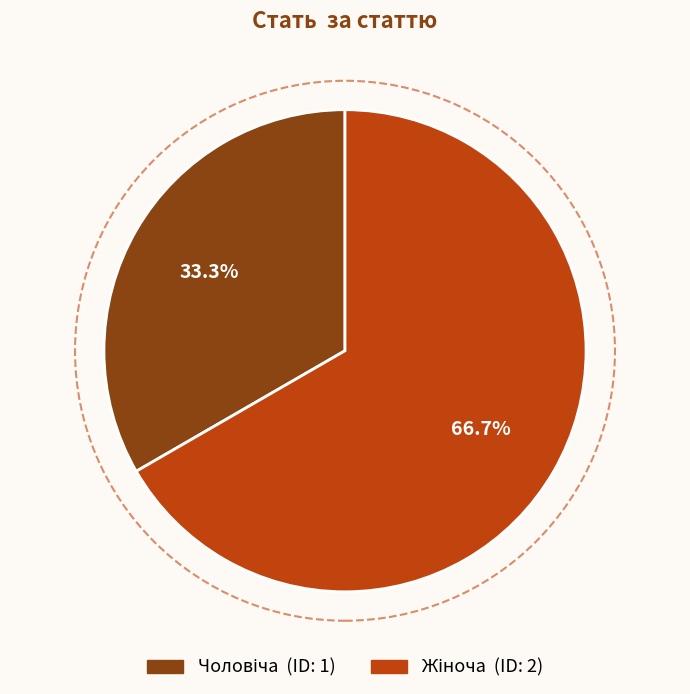

Is there a majority slice in this chart?

Yes